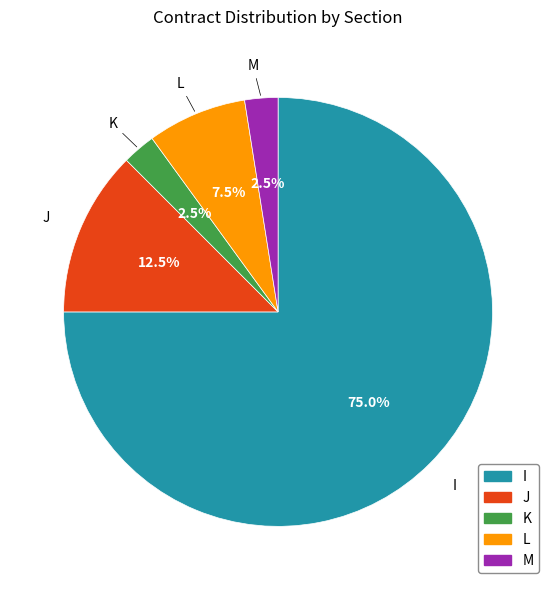

Is there any slice that represents more than half of the pie?

Yes